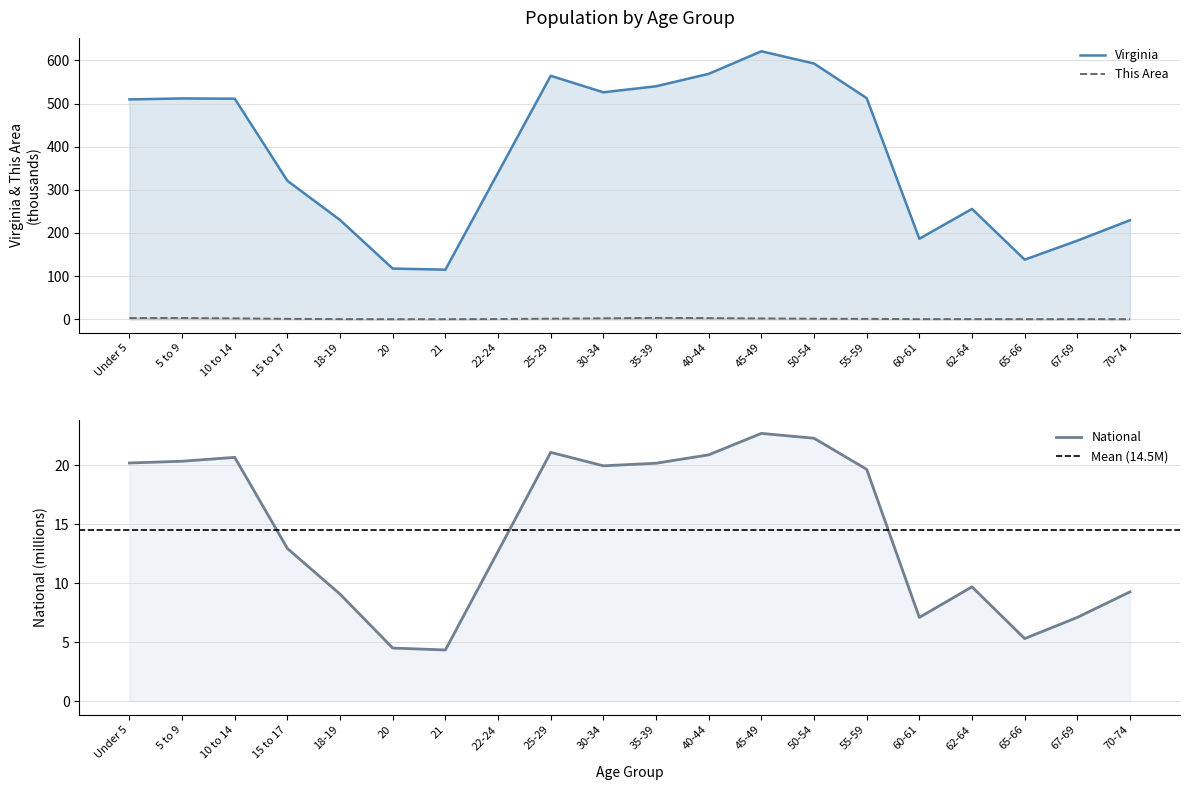

In Virginia, how many points are higher than both neighbors (excluding endpoints)?

4